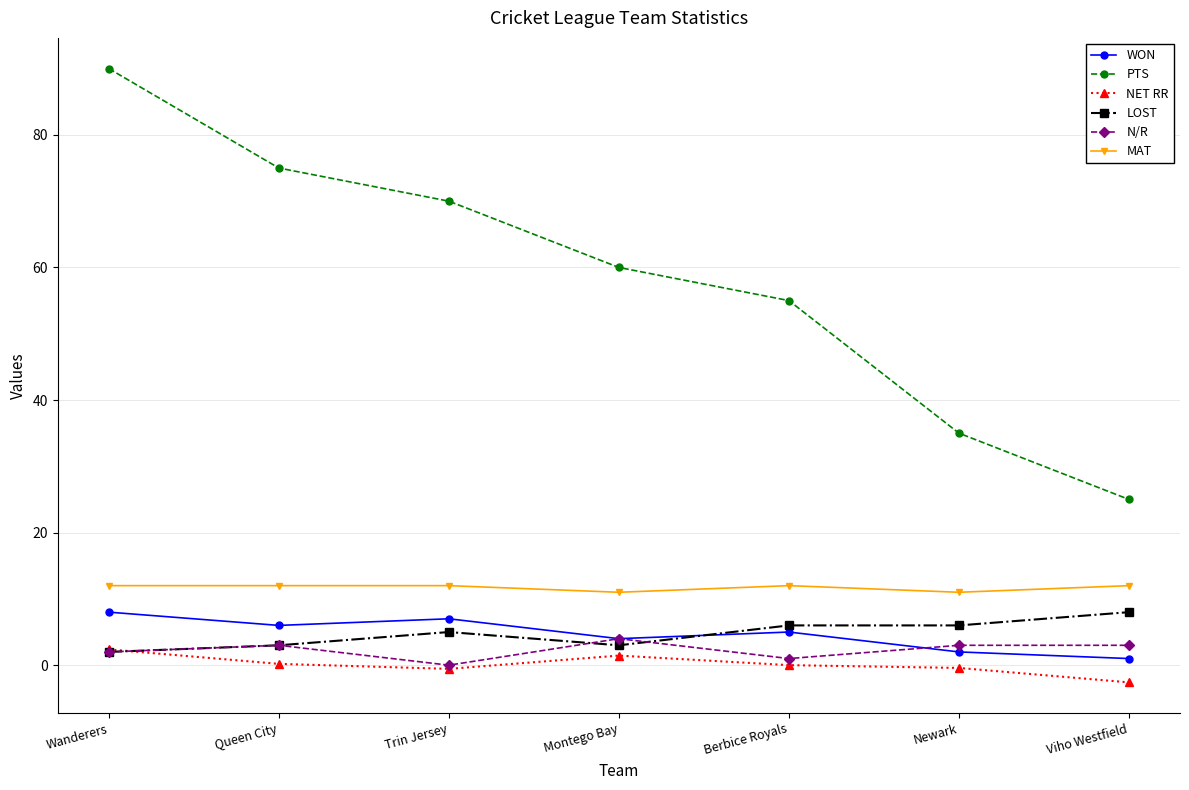

Where does the PTS series first go above 60?

Wanderers